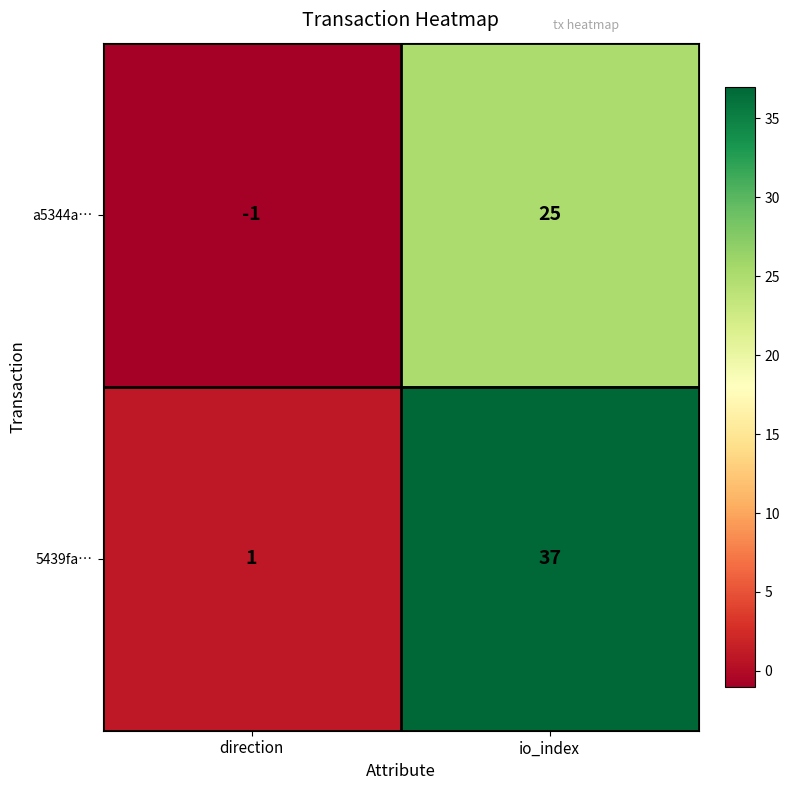

At which label is 5439fa… closest to 19?

direction